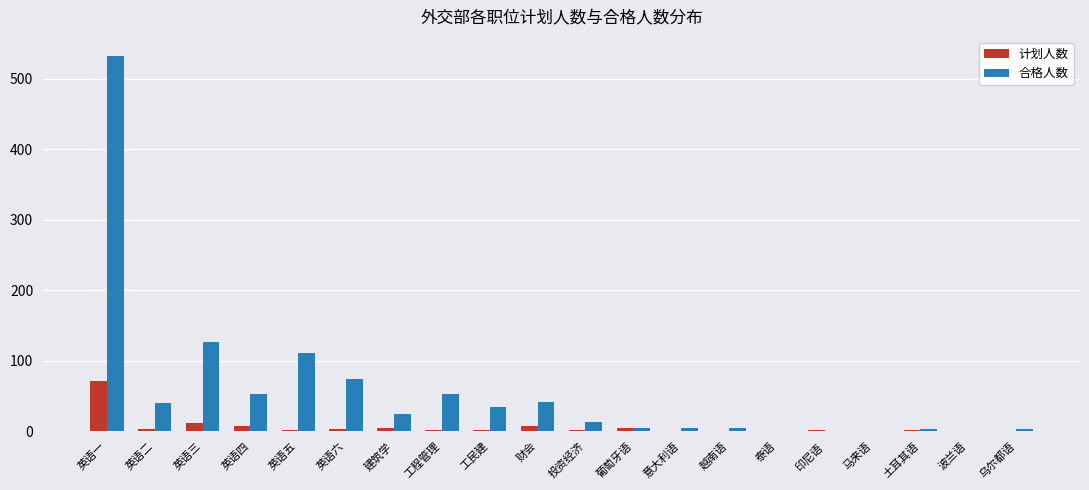

What is the maximum value for 计划人数?

72